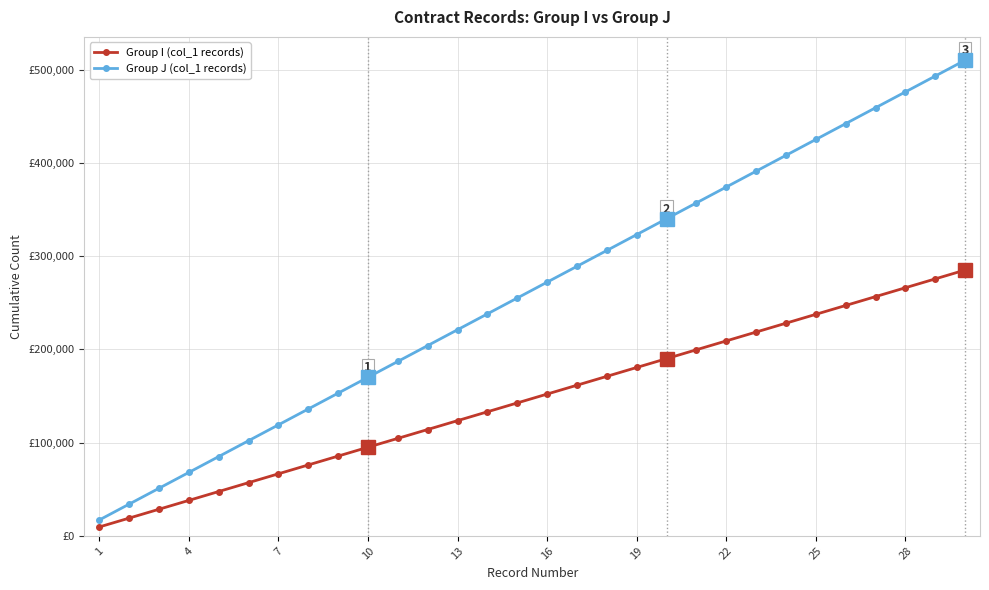

Does the chart have visible grid lines?

Yes